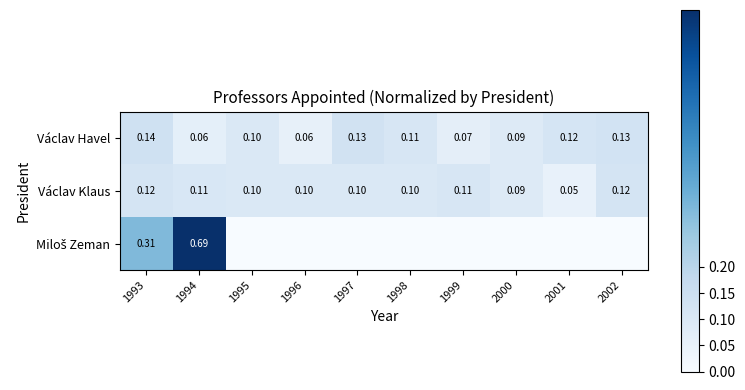

Is the value of Václav Havel at 2000 greater than the value of Václav Klaus at 1995?

No